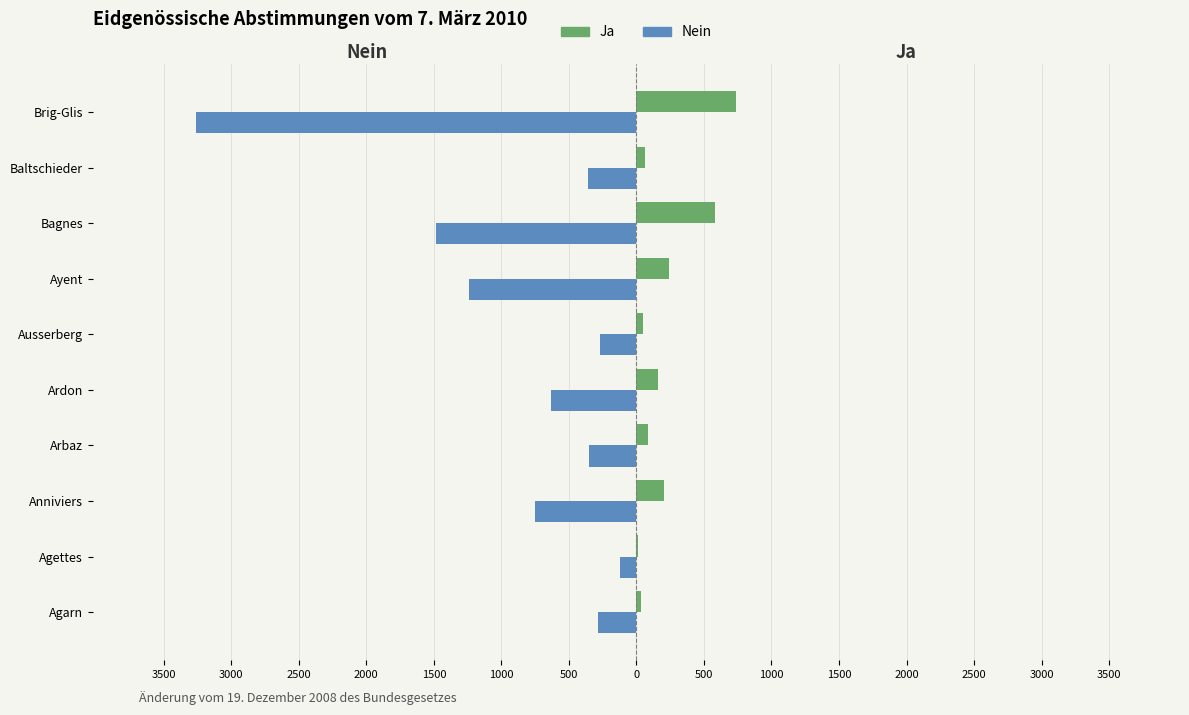

What are all the series names shown in the legend?

Ja, Nein